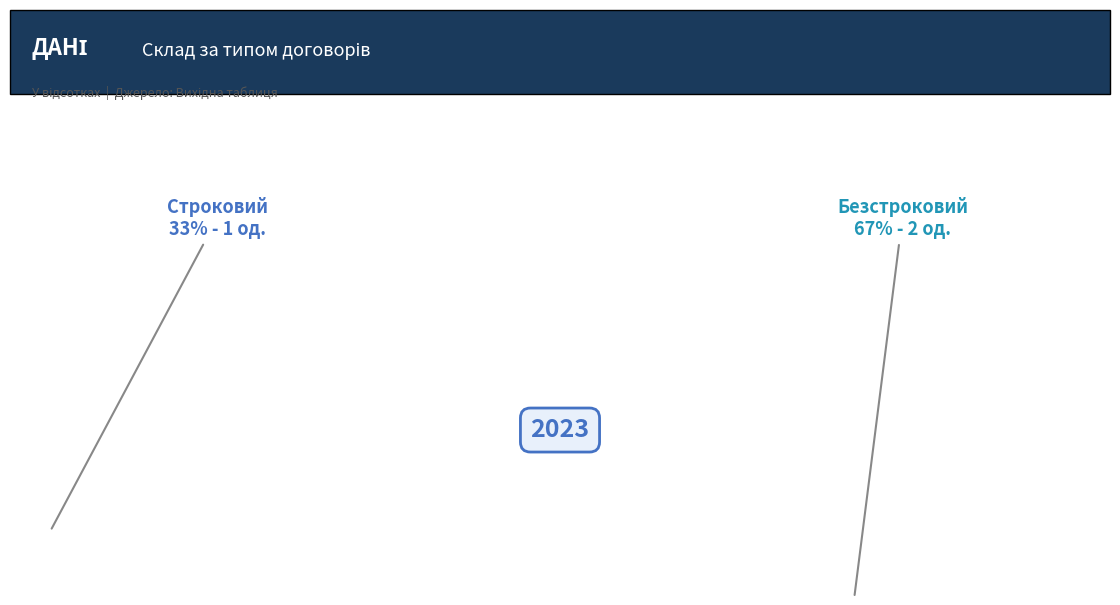

Does Безстроковий account for over 50% of the chart?

Yes